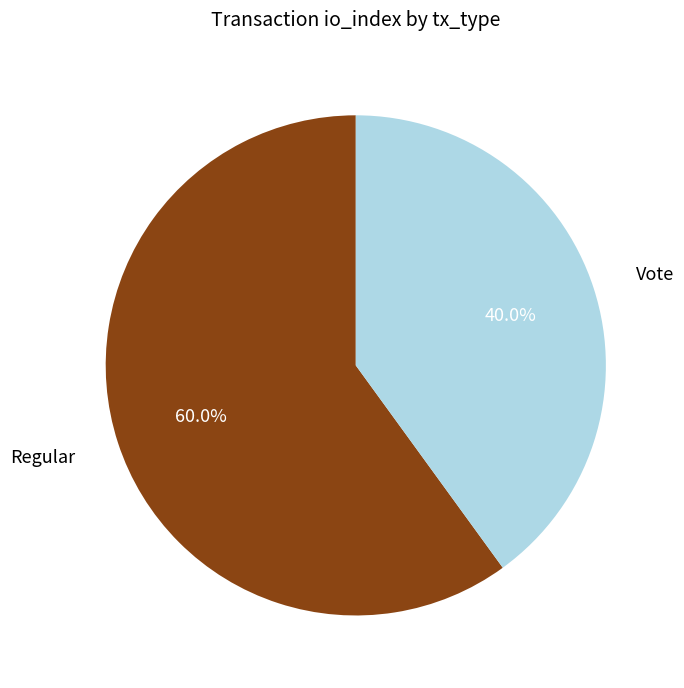

How many slices are in this pie chart?

2